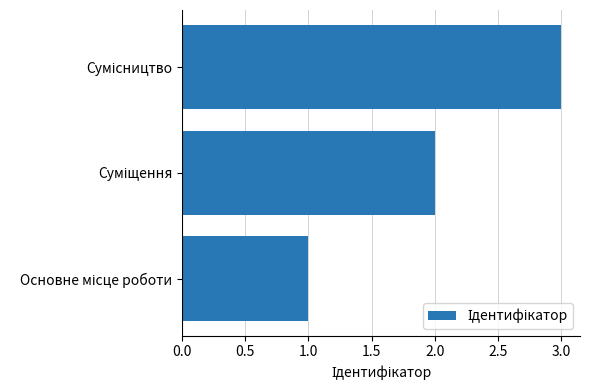

Does the chart contain any negative values?

No